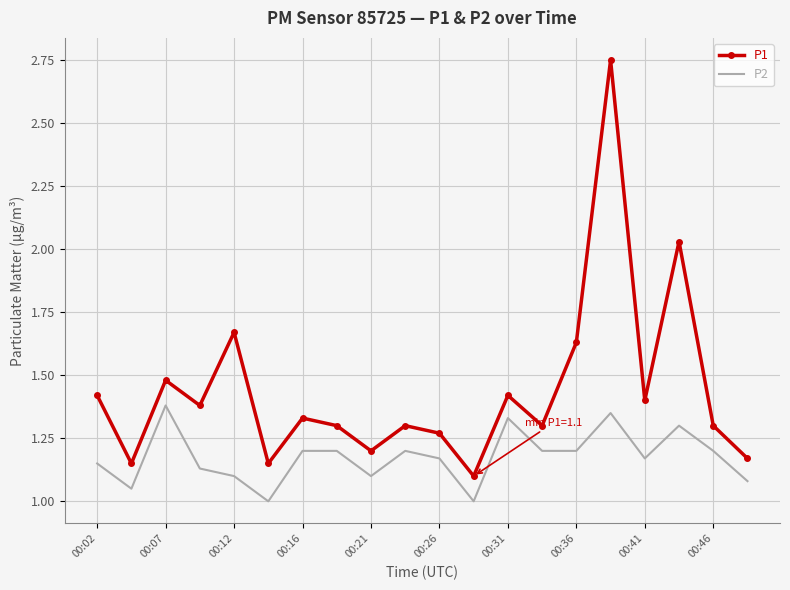

Rank the series by their maximum value, from lowest to highest.

P2, P1